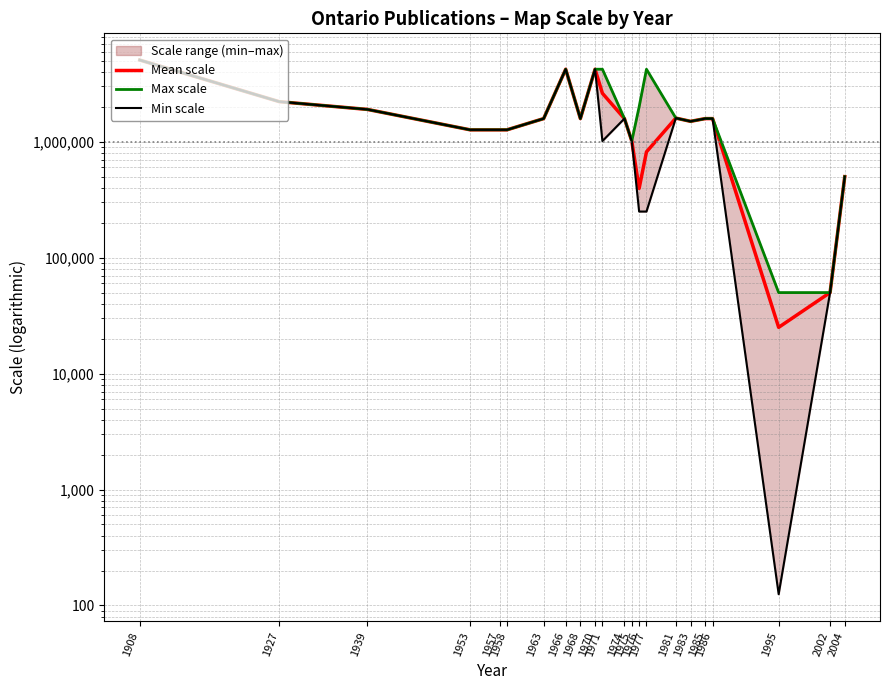

What is the value of the Mean scale point at the 10th from the left?

4224000.0